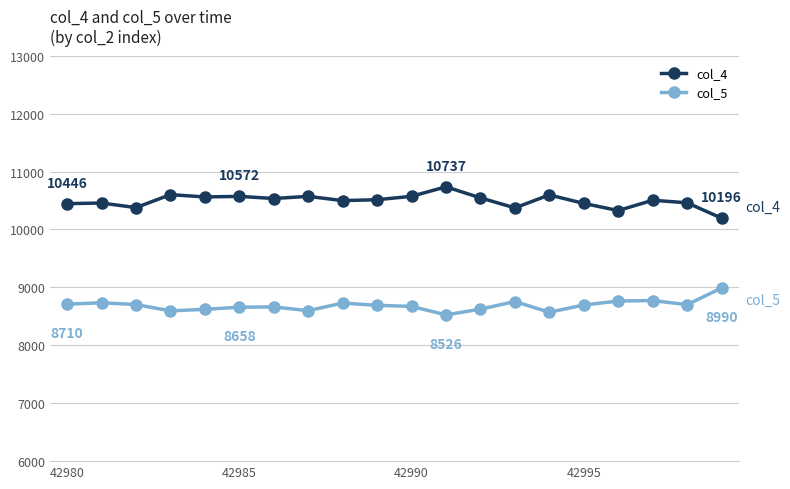

What is the sum of all col_4 values?

209902